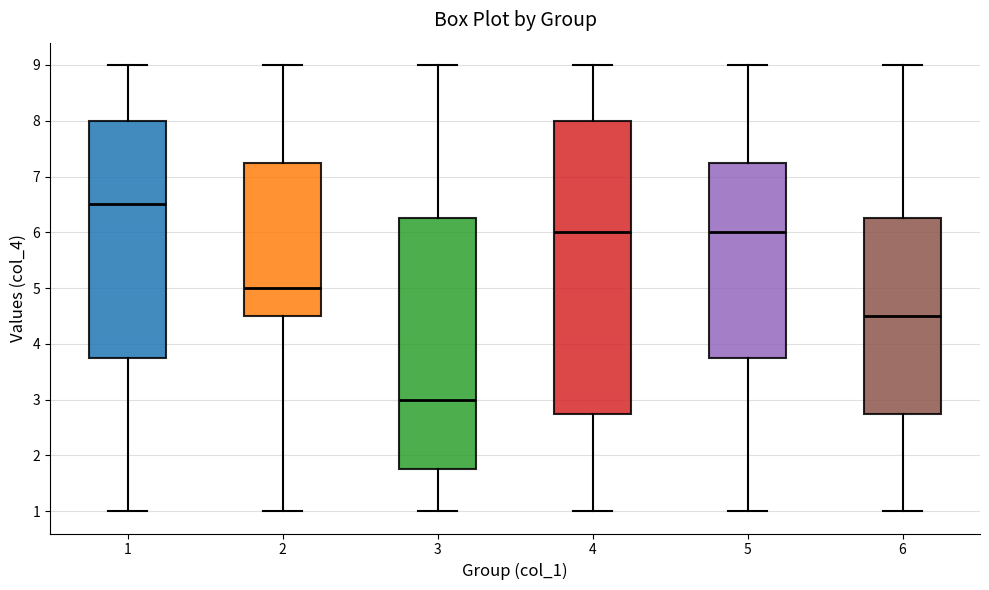

Comparing the boxes themselves (not the whiskers), which one is the tallest?

4